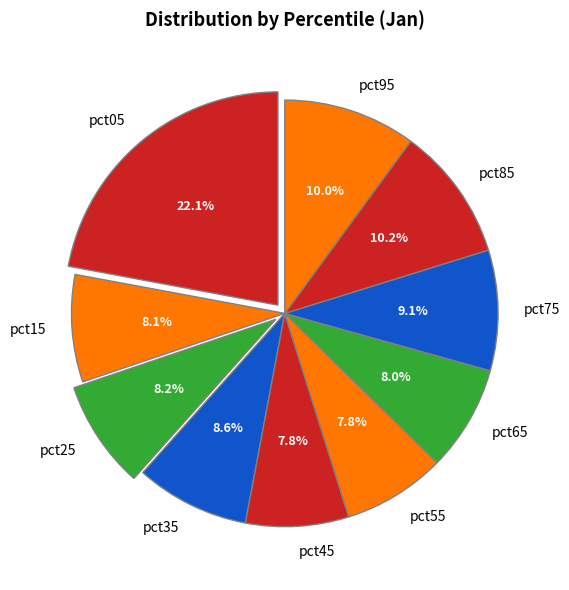

What percentage is the pct65 slice, to the nearest percent?

8%